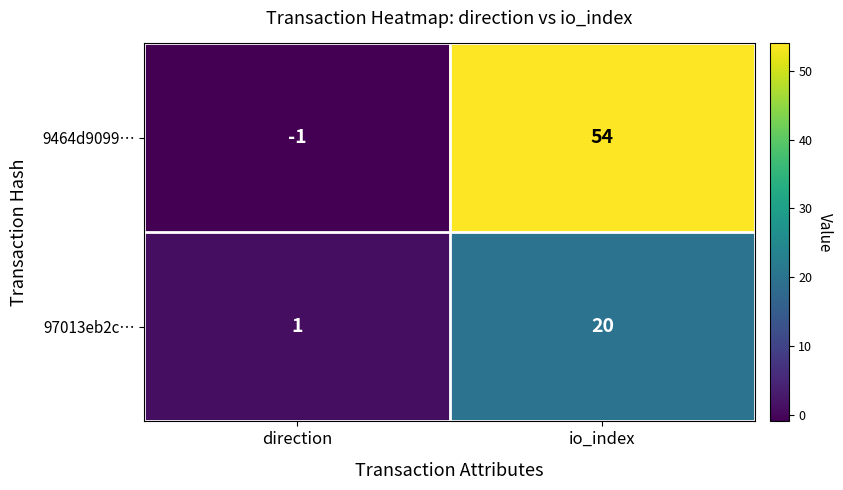

Reading left to right, what are all the values shown in this chart?

9464d9099…: -1	54
97013eb2c…: 1	20